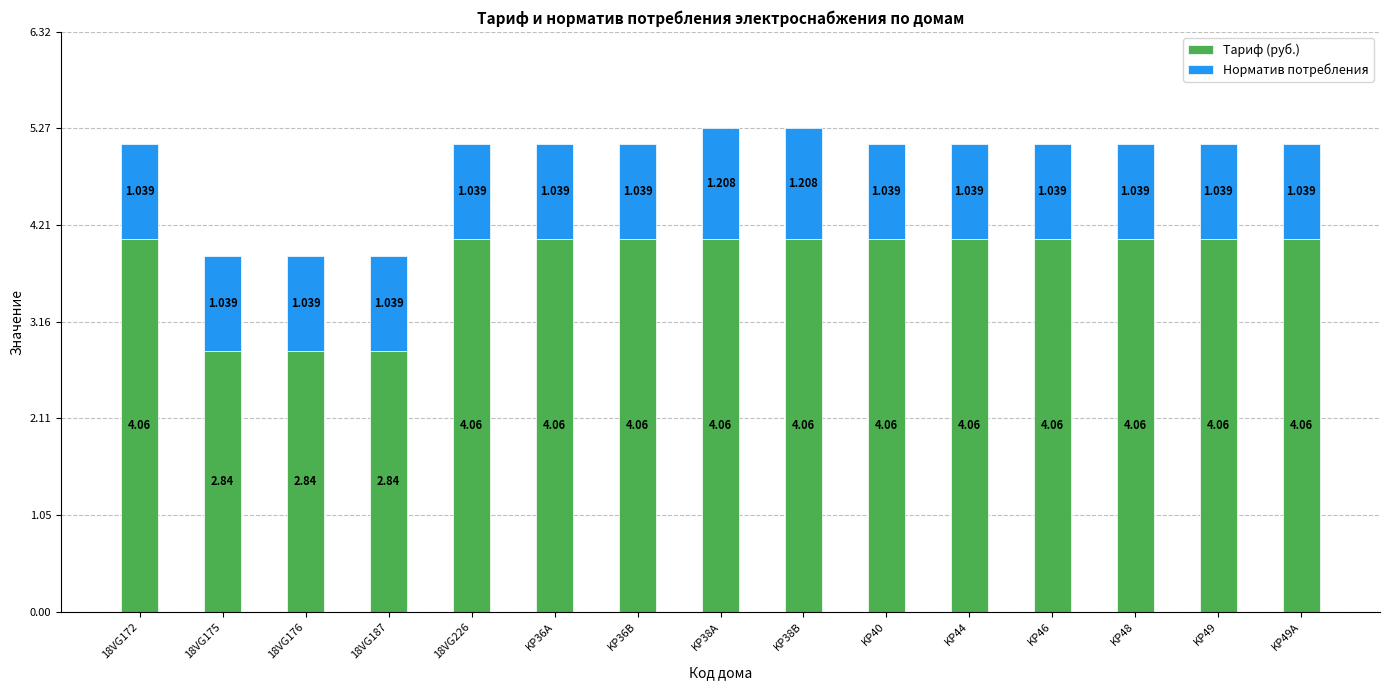

How many data points in Тариф (руб.) are above 4?

12